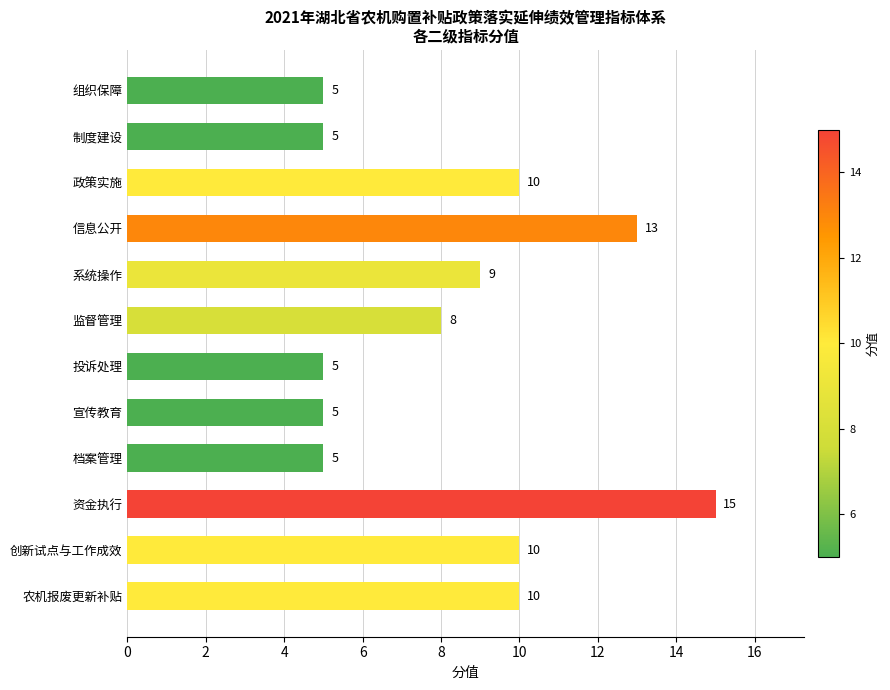

How many values are below 9?

6